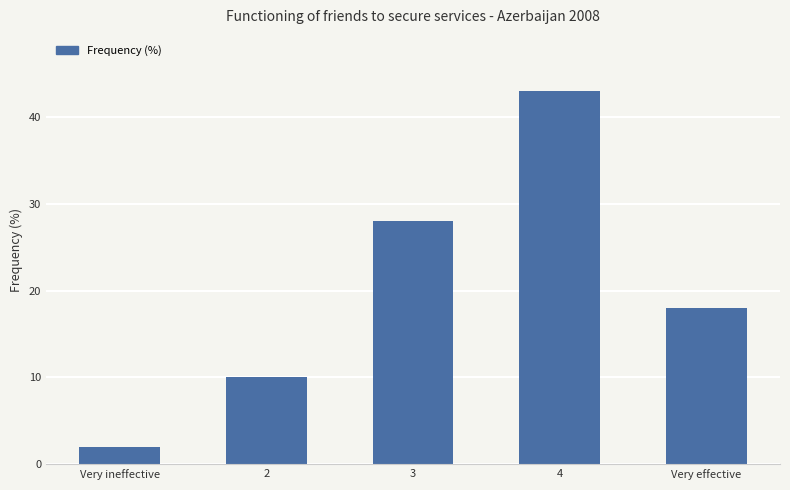

At which category does the chart reach its peak across all series?

4